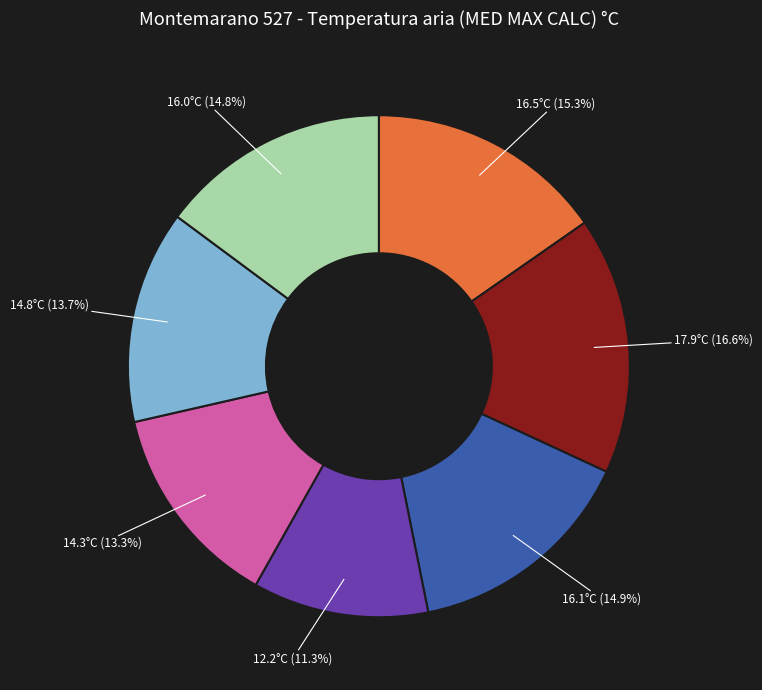

Does any single category account for the majority?

No